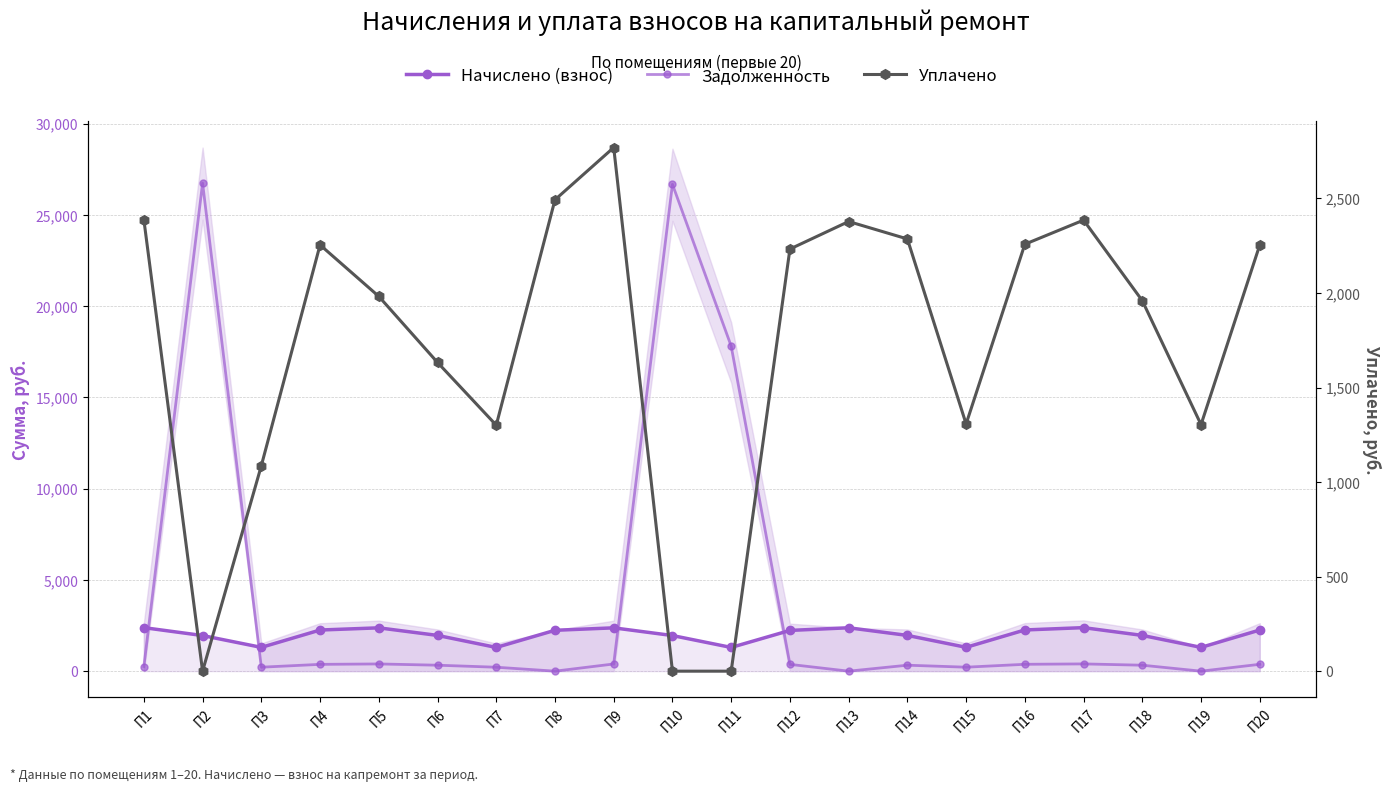

At П5, list the series in order from largest to smallest.

Начислено (взнос), Уплачено, Задолженность